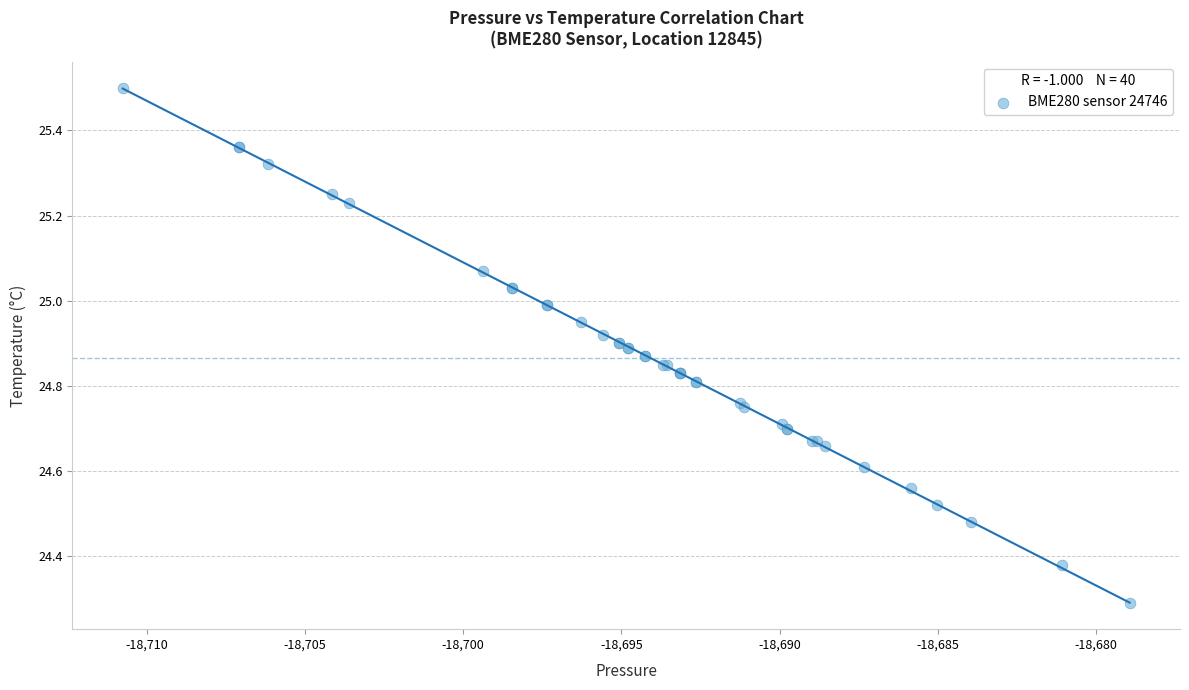

What Y value in the scatter plot is closest to 24?

24.3